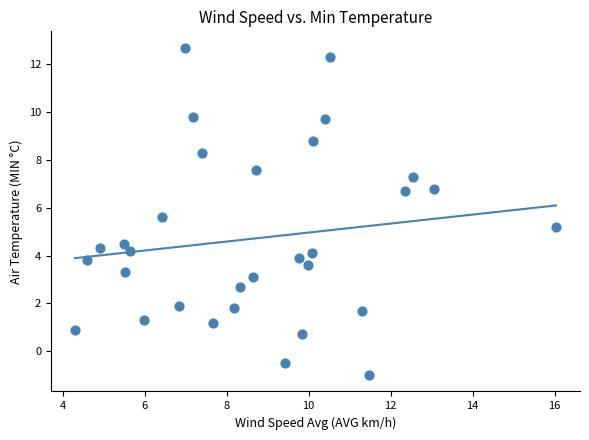

What is the range of X values (max minus min)?

11.7